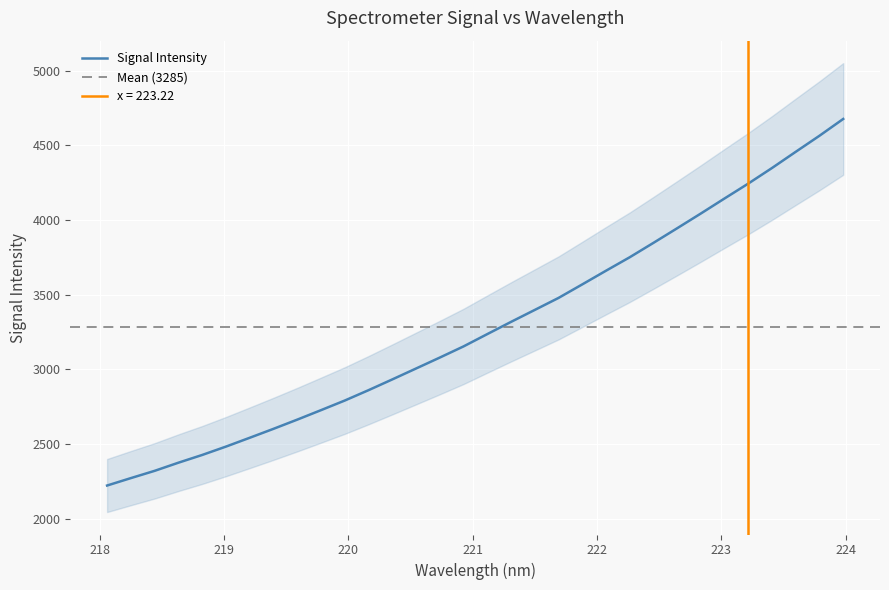

What is the sum of all values?

105127.3